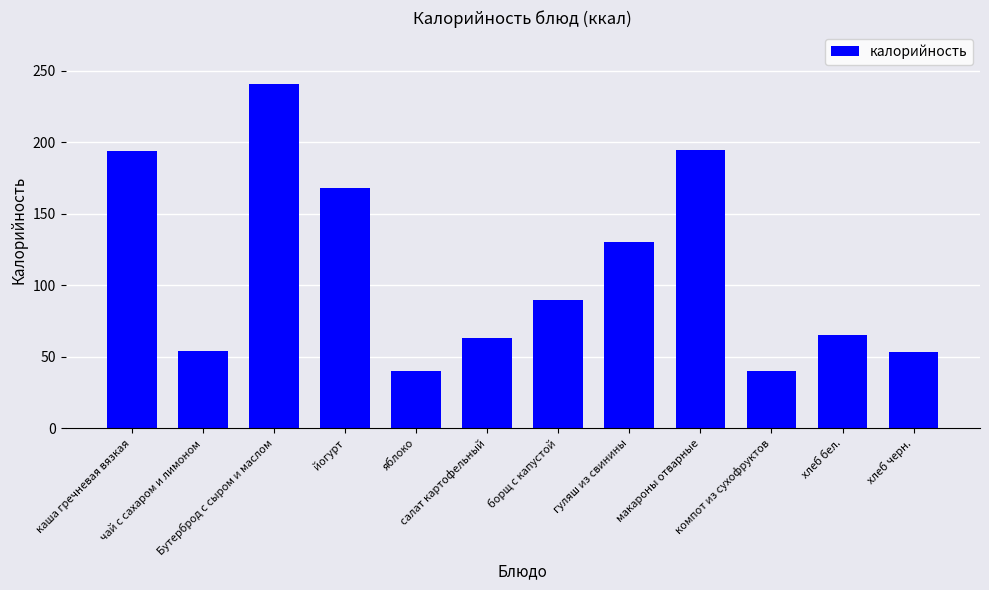

Is it true that the value at гуляш из свинины is 130?

True